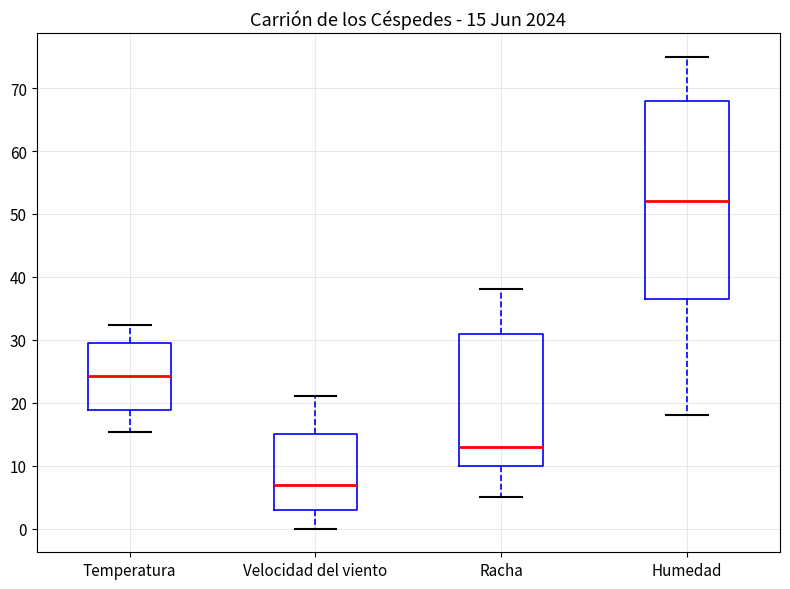

Which box's median line is the lowest?

Velocidad del viento